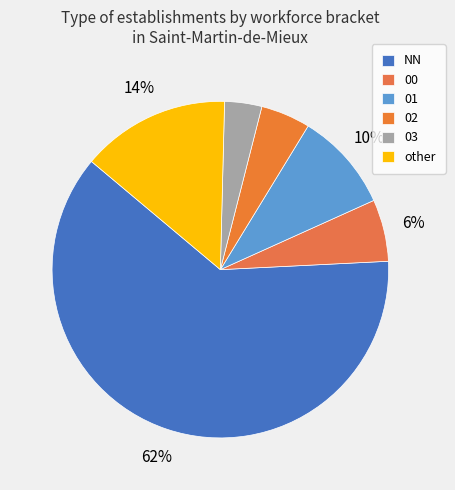

How many segments does this pie chart have?

6